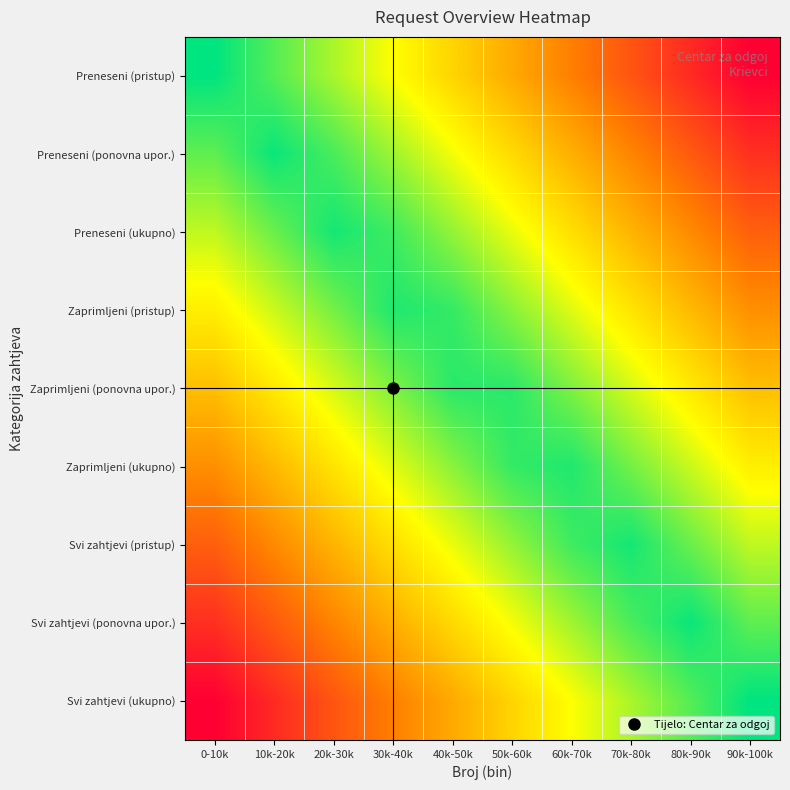

What is the spread (max minus min) of values at 0-10k?

1.0